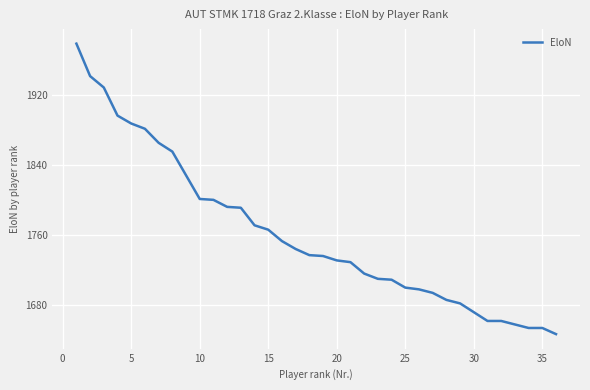

What is the maximum value shown in the chart?

1978